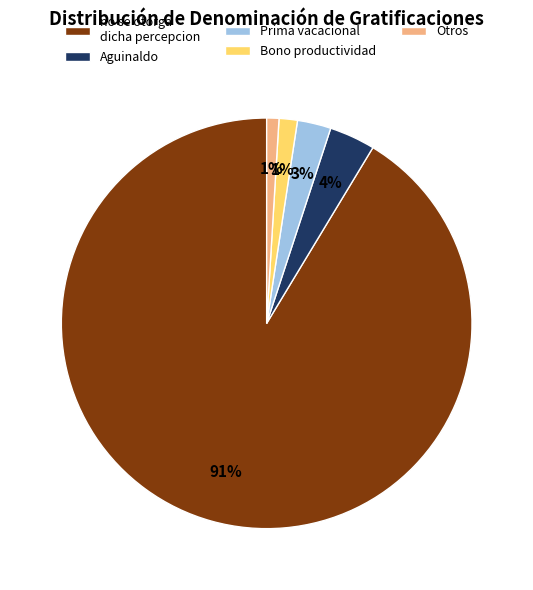

Does any single category account for the majority?

Yes